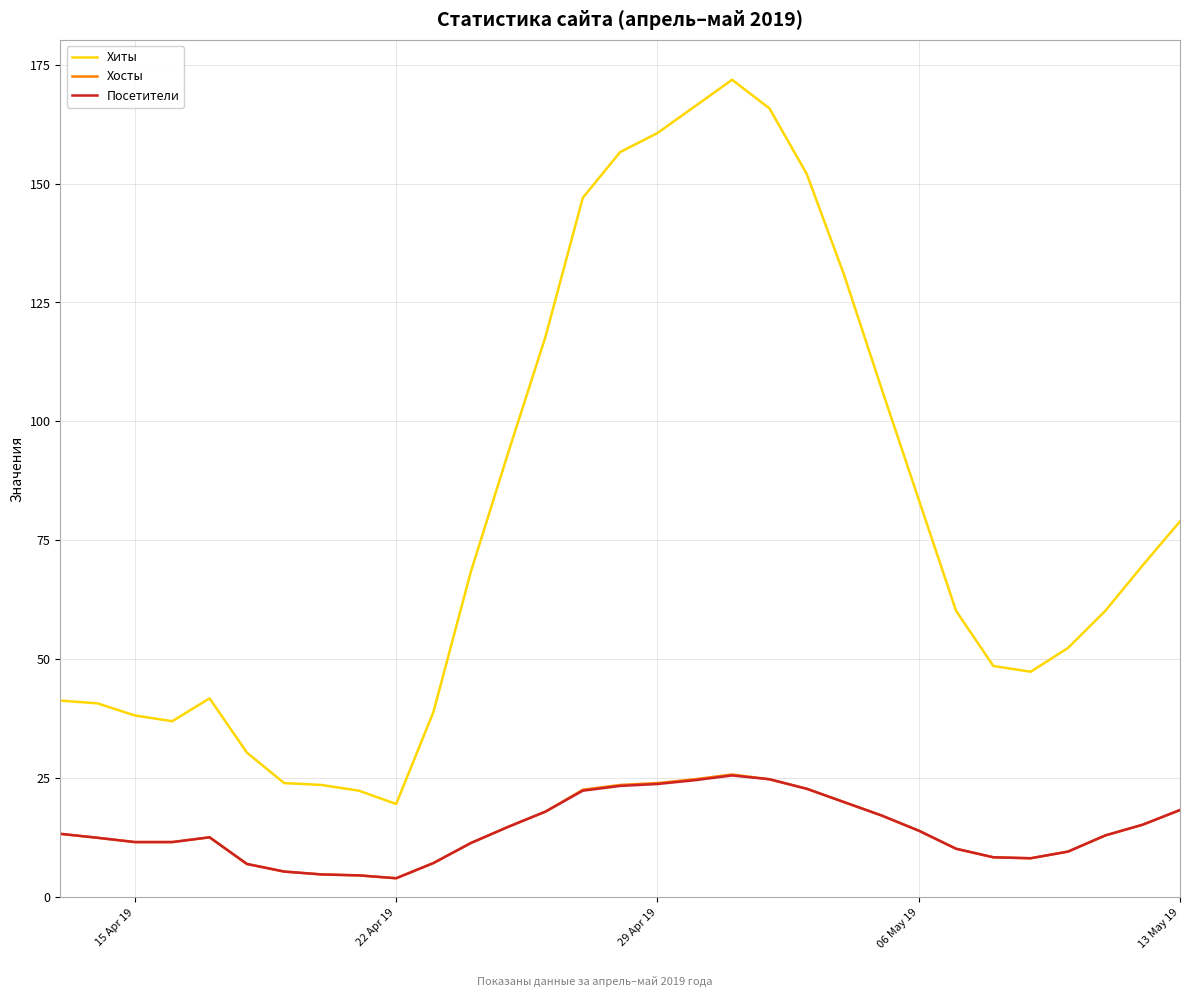

What is the smallest value displayed?

4.0